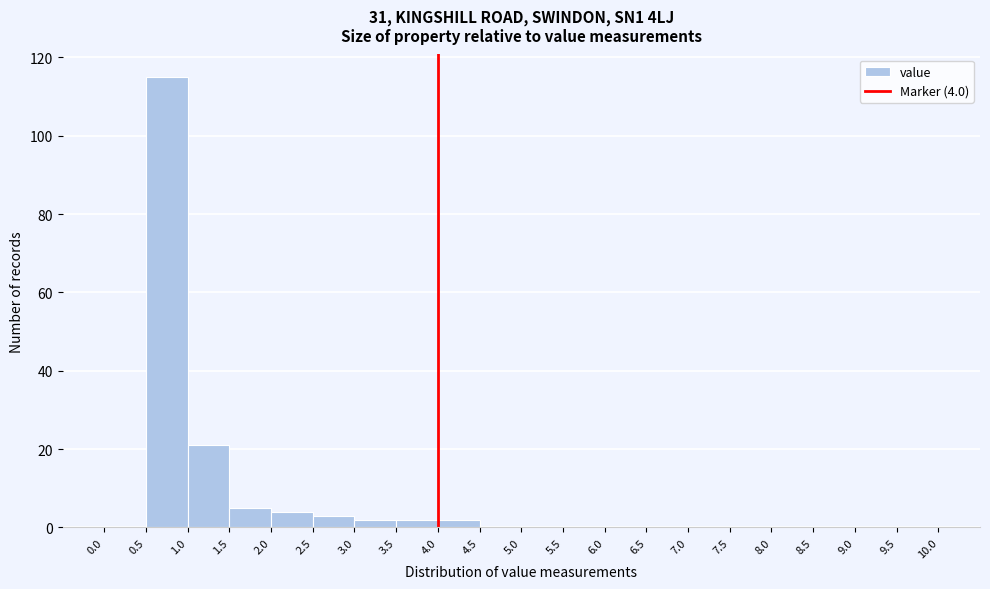

Over which range of the x-axis is the bar tallest?

0.5 to 1.0